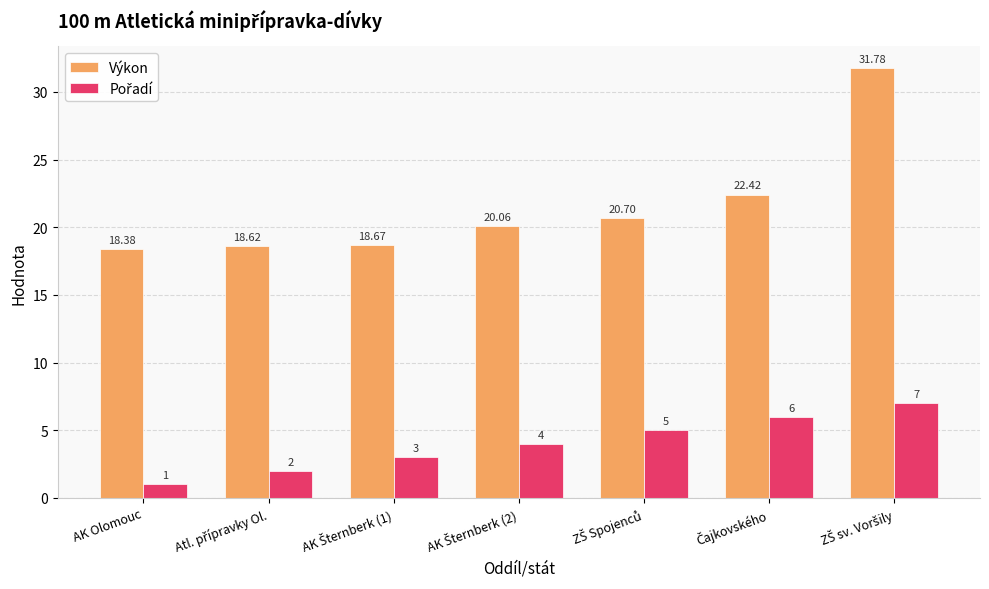

Which series has the largest total across all categories?

Výkon